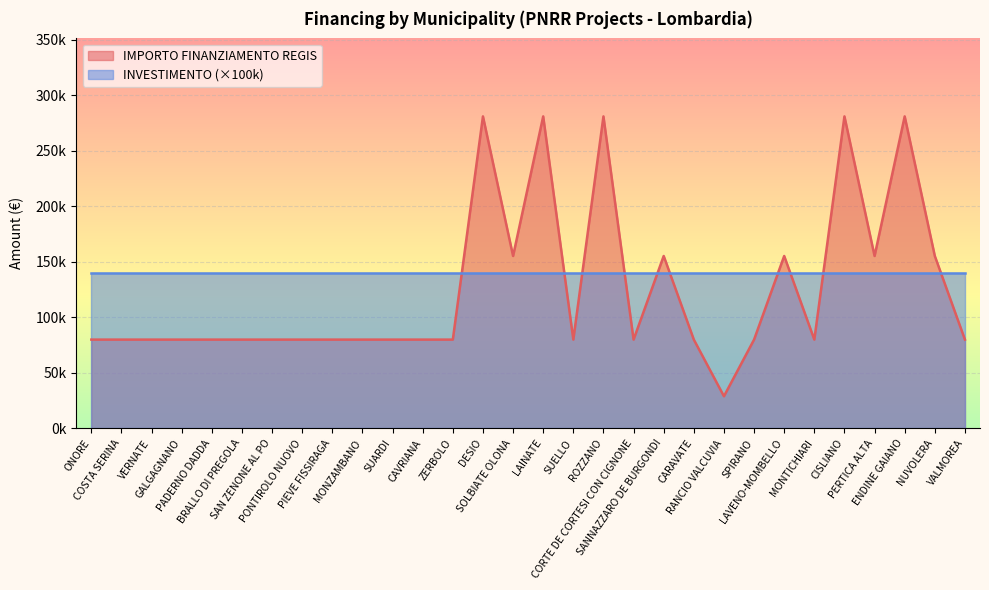

Read the value at PIEVE FISSIRAGA, to the nearest 50.

79900